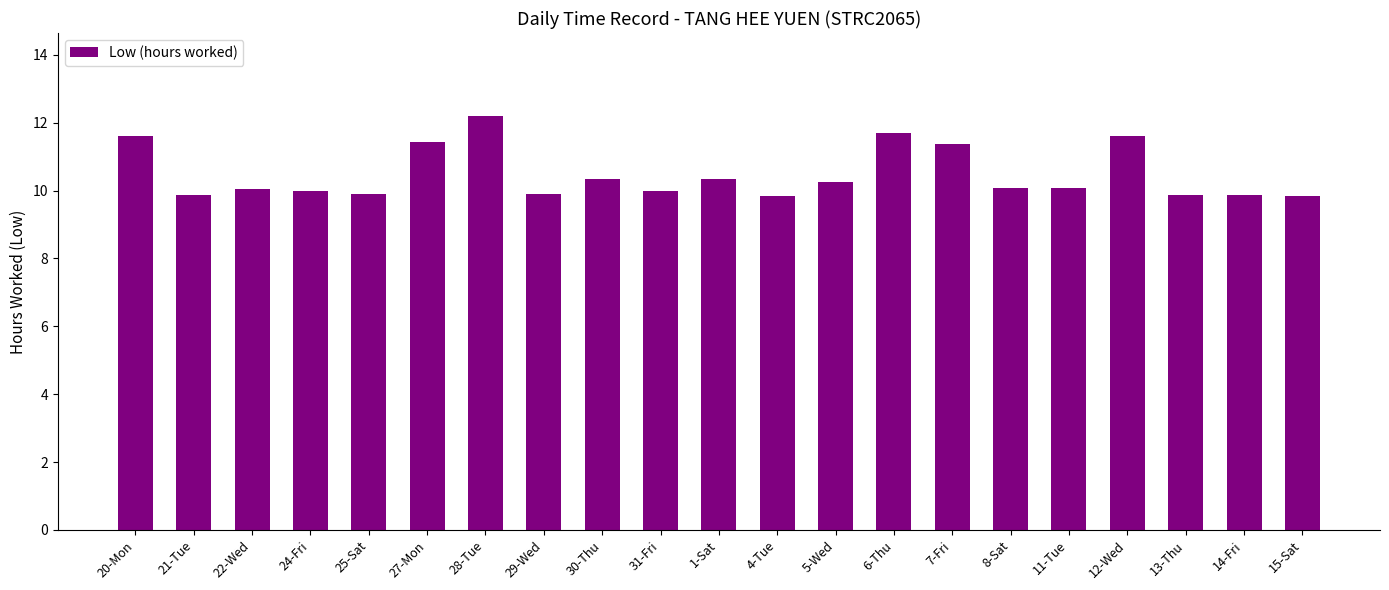

The chart shows a value of 5.6 at 24-Fri. True or false?

False